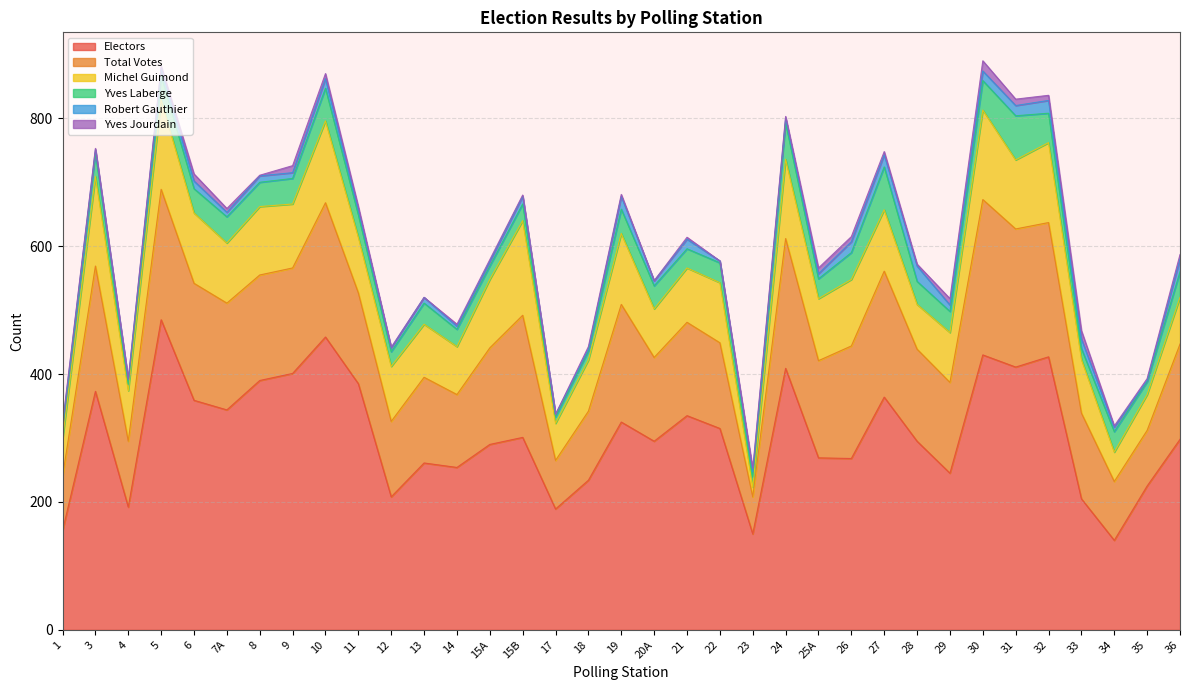

What is the difference between the second highest and second lowest values in the Total Votes series?

140